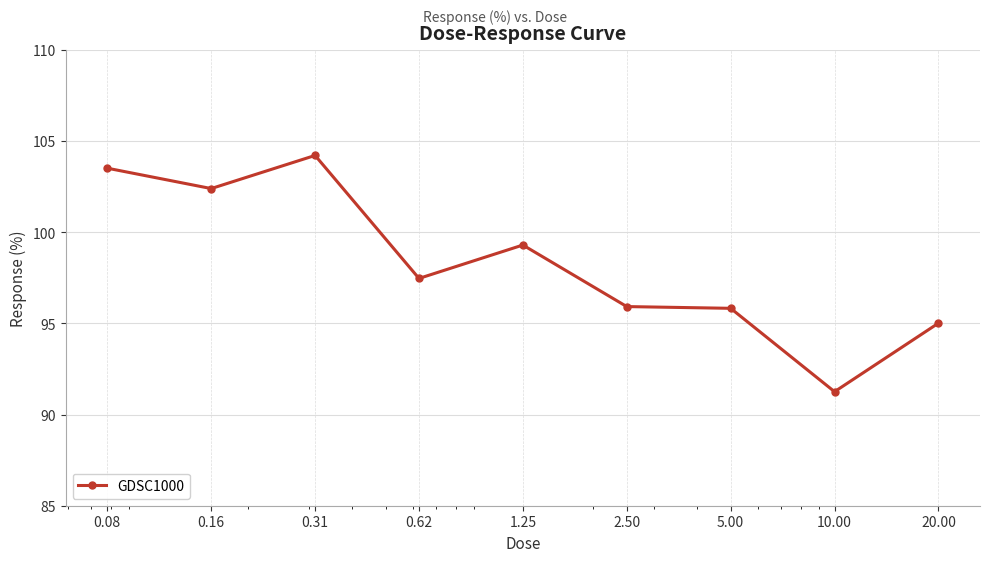

What is the value of the 5th point from the left?

99.3